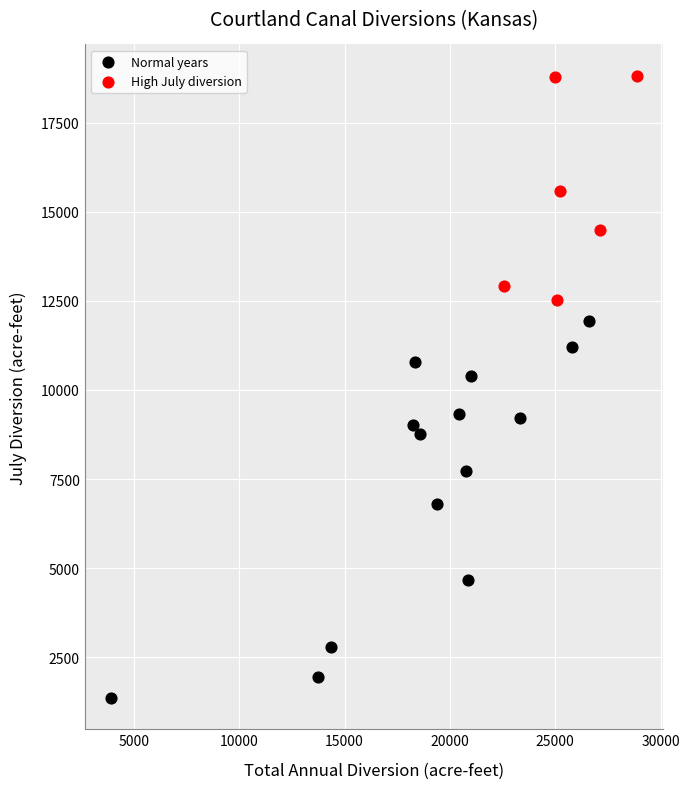

Which series contains the lowest Y value?

Normal years